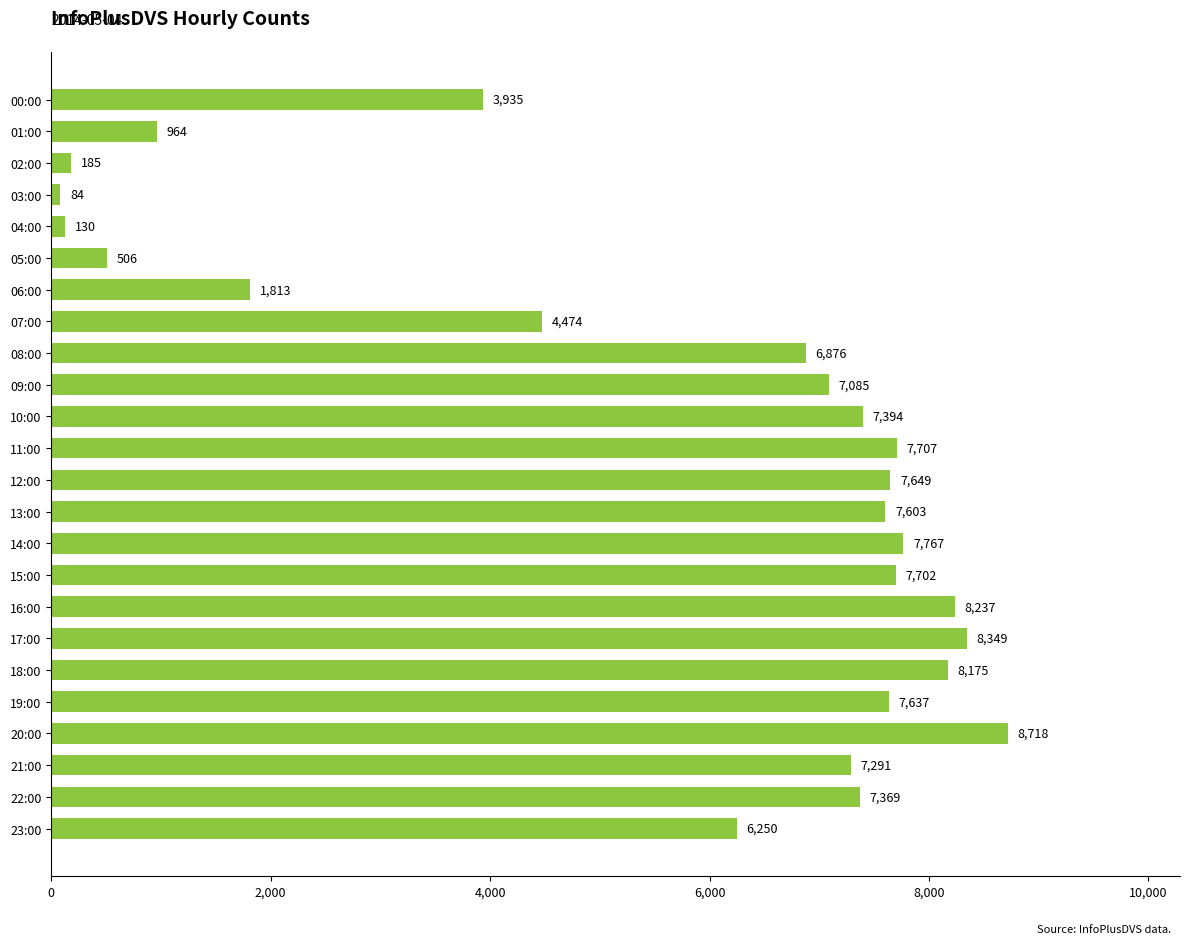

What is the change in value from 15:00 to 19:00?

-65